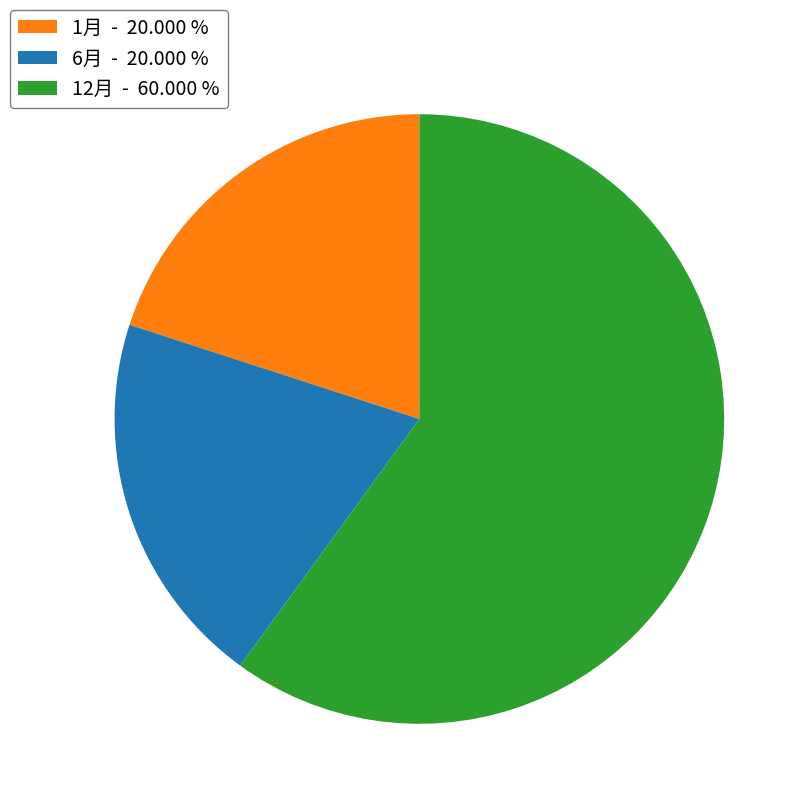

Is there a majority slice in this chart?

Yes